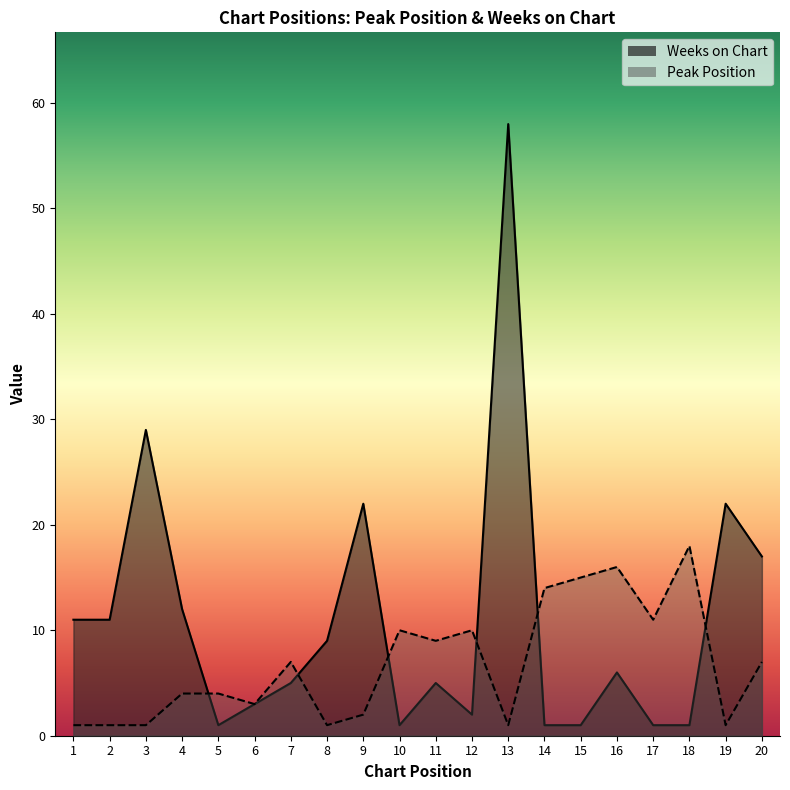

True or false: Peak Position has more than 0 interior local peaks.

True